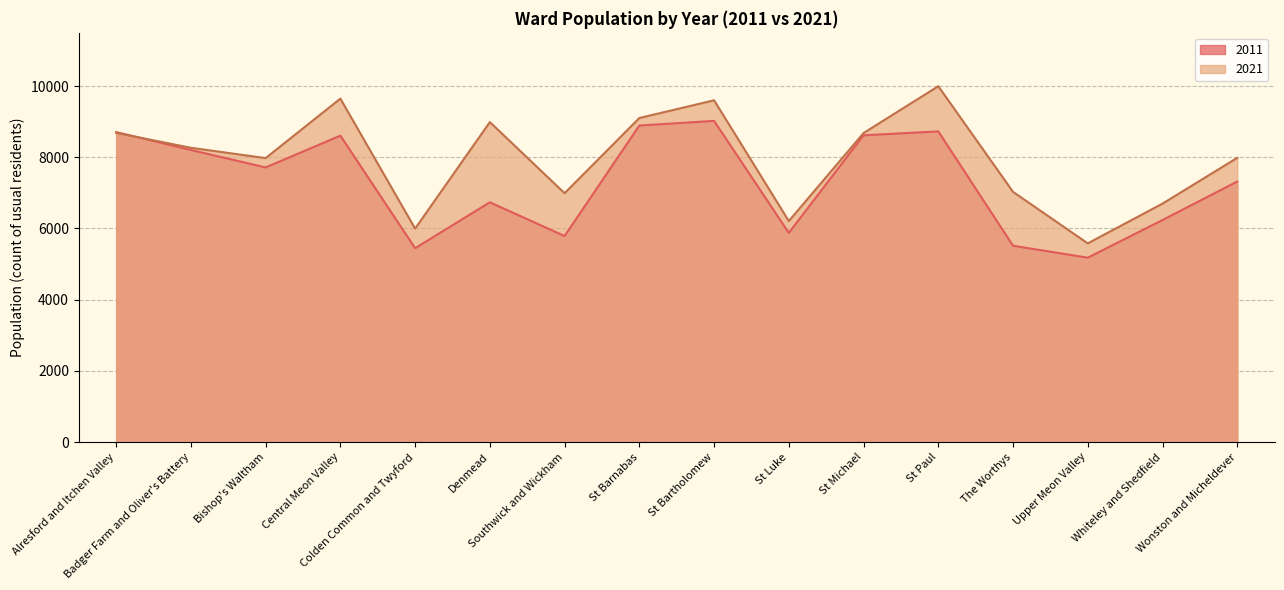

At which category does 2011 reach its first local valley?

Bishop's Waltham